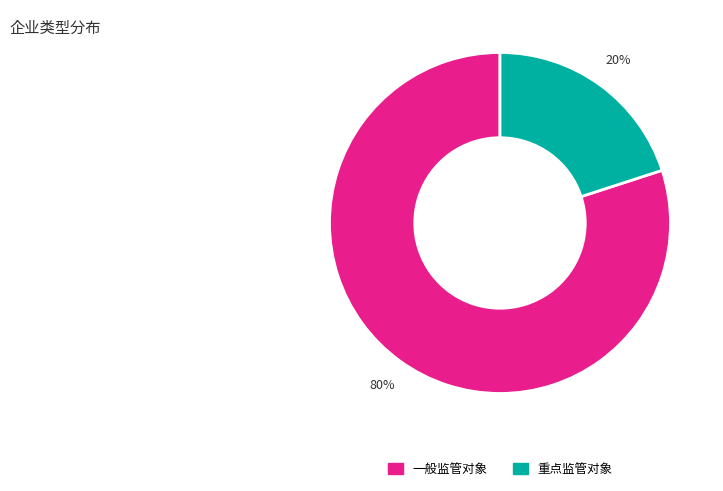

What is the smallest slice in the pie chart?

重点监管对象